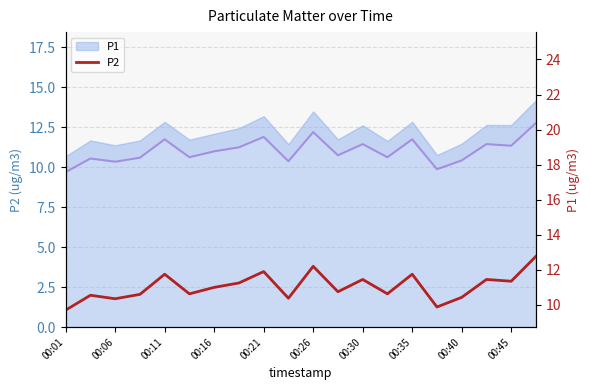

True or false: P2 and P2 line cross at least once.

False